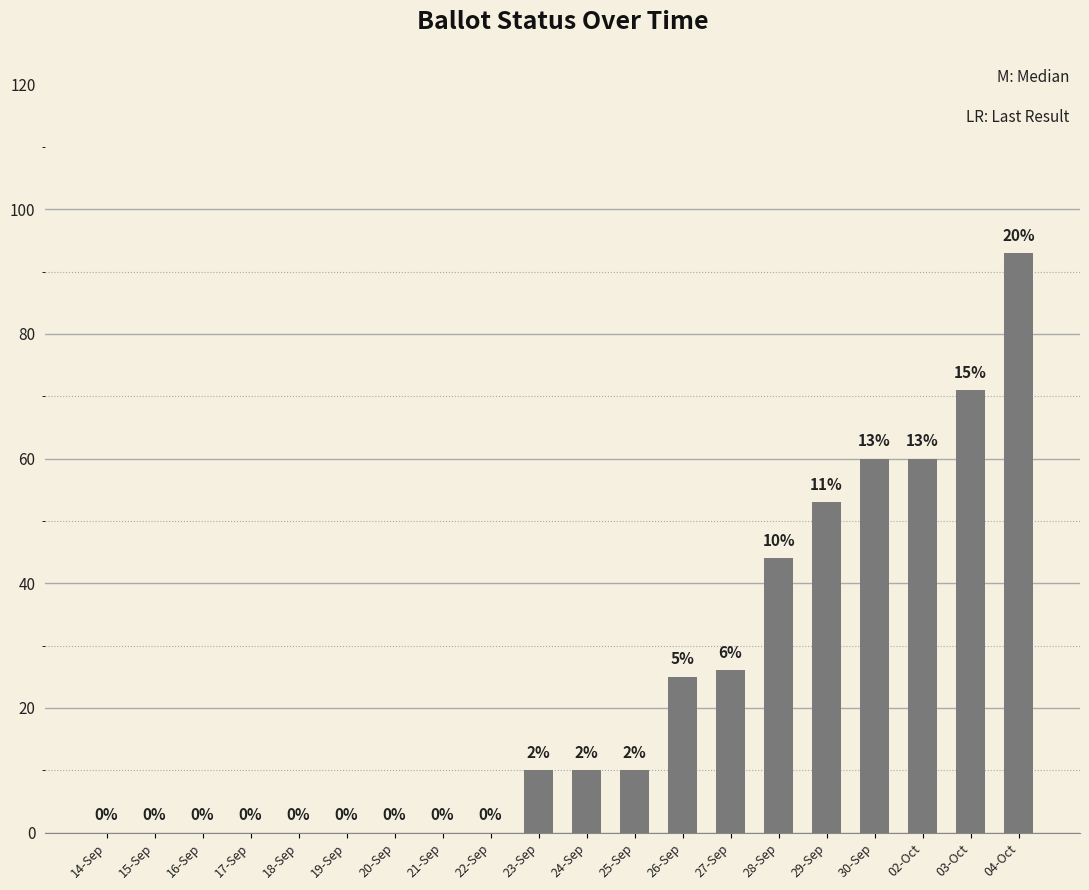

What is the sum of all values?

462